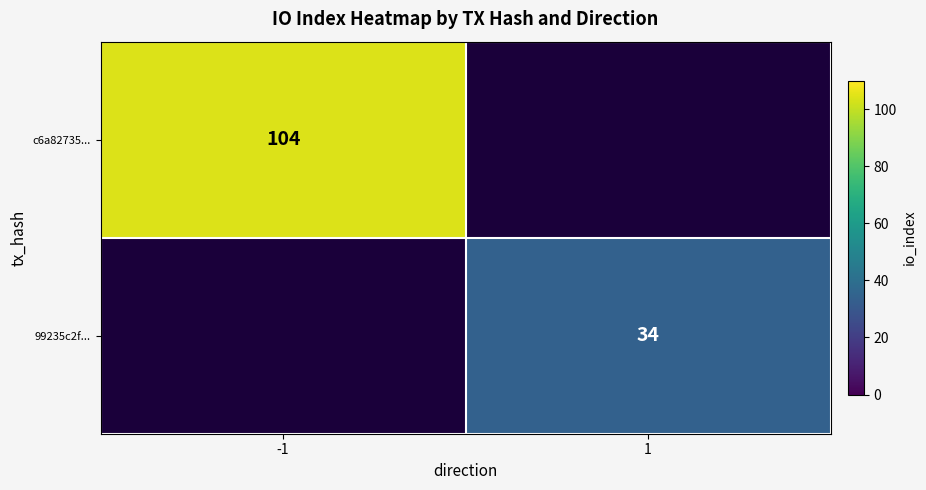

Is the value of c6a82735... at -1 greater than the value of 99235c2f... at 1?

Yes